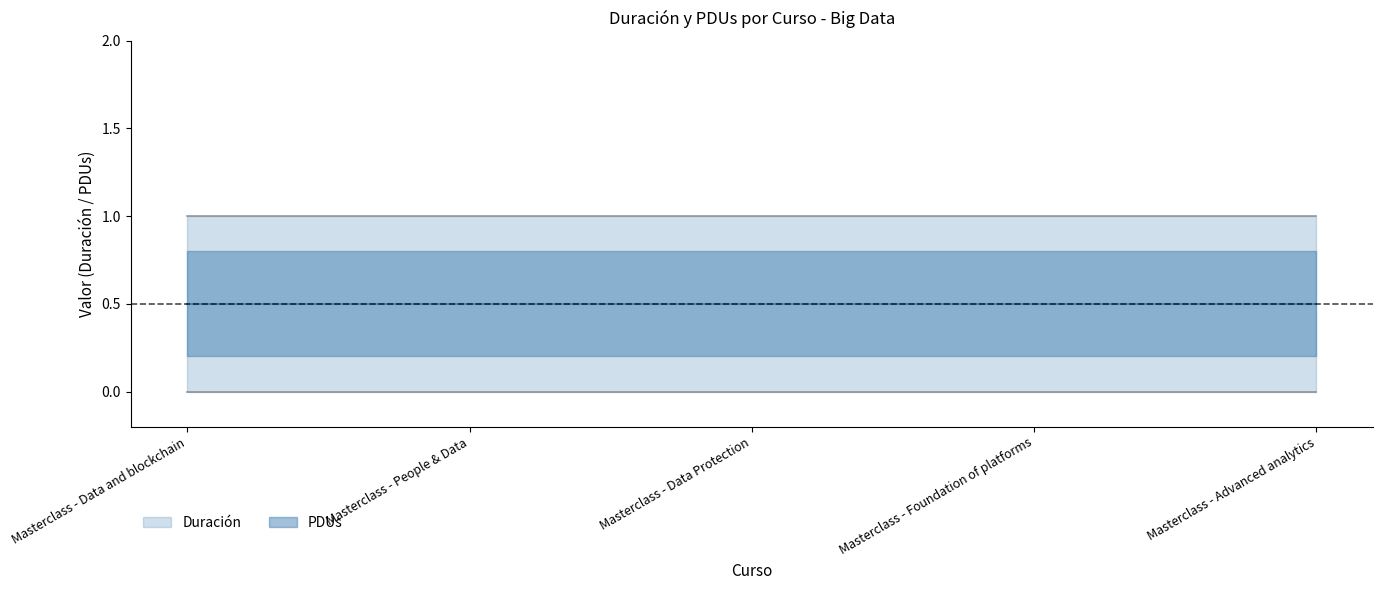

True or false: PDUs and Duración cross at least once.

False